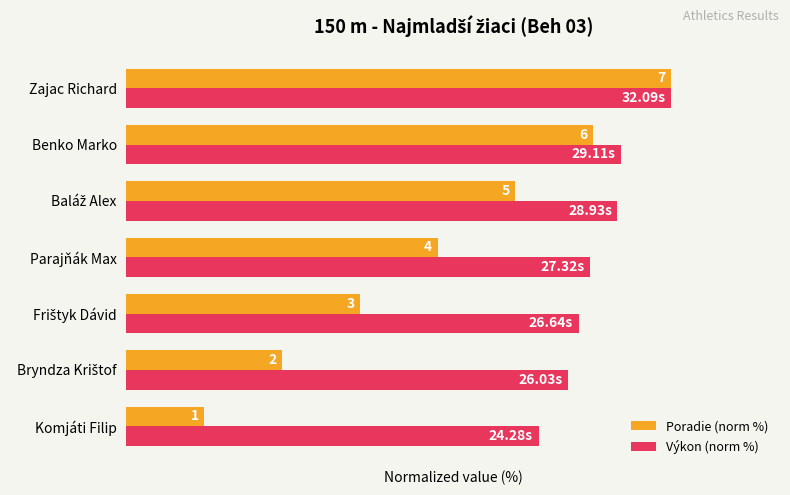

Which series has the widest spread of values?

Poradie (norm %)